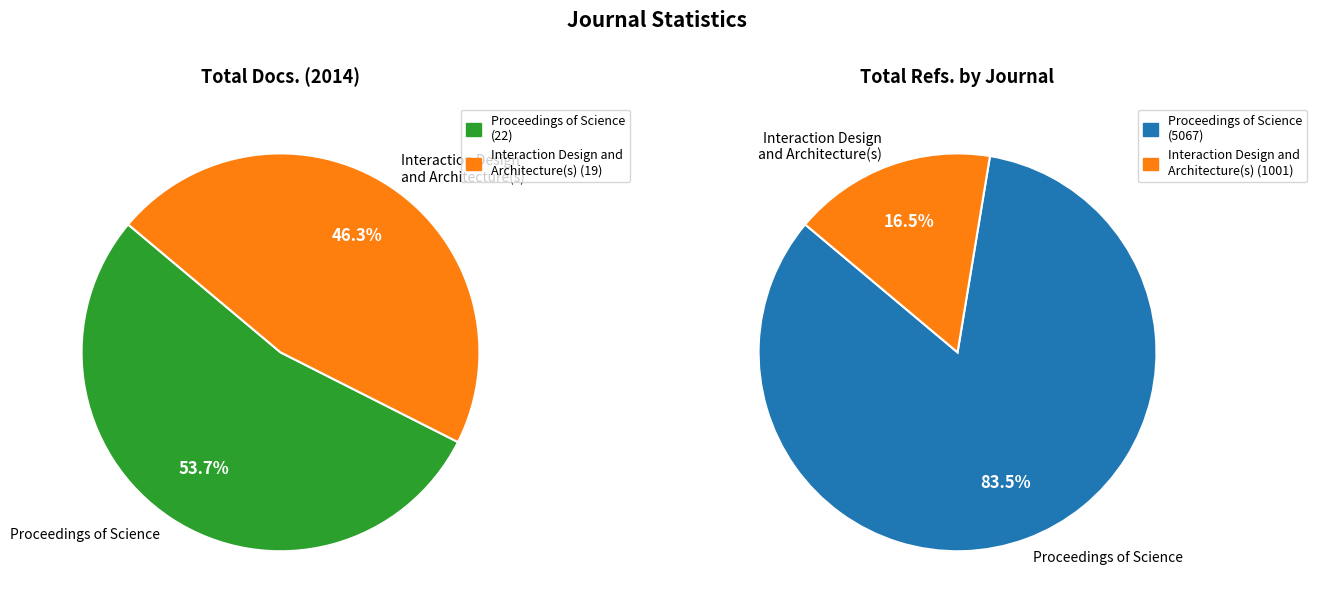

Between Proceedings of Science and Interaction Design and Architecture(s), which is larger?

Proceedings of Science